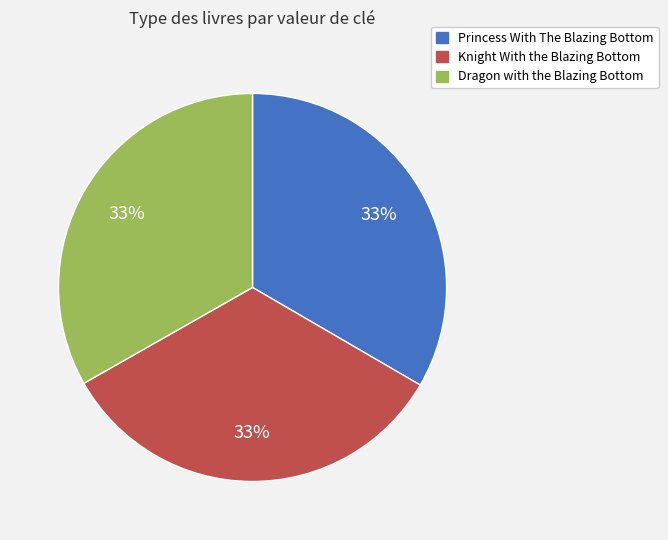

To the nearest percent, what is the average slice percentage?

33%